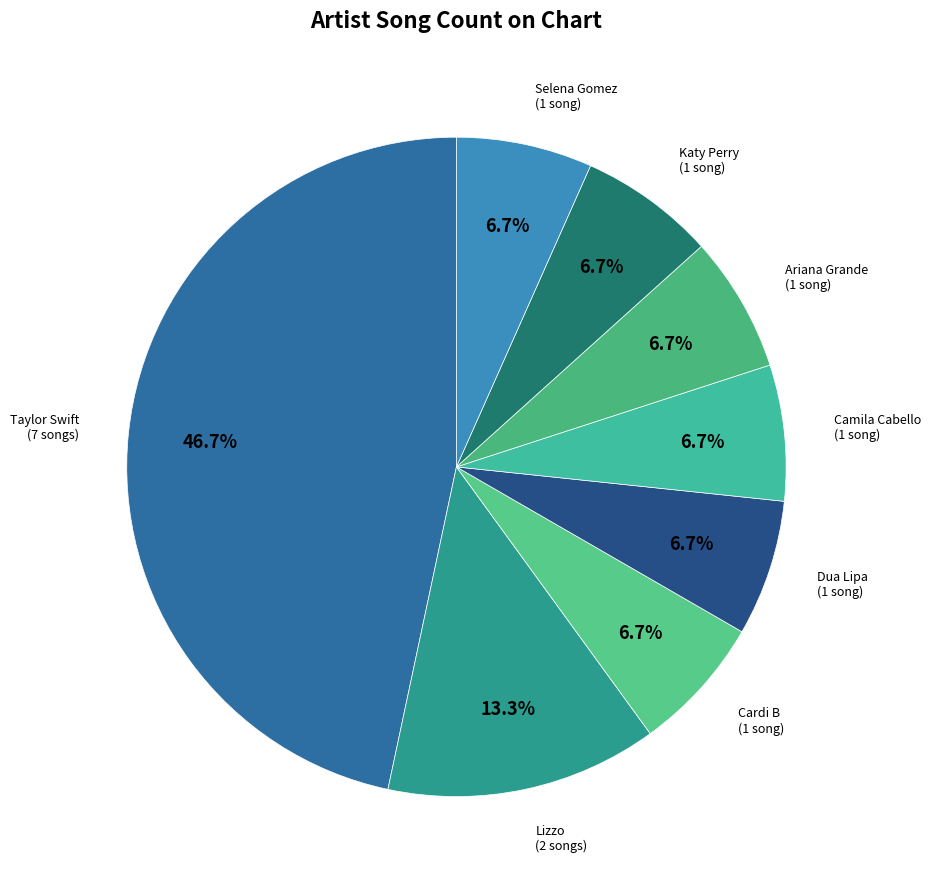

Rank the categories by value from lowest to highest.

Cardi B, Dua Lipa, Camila Cabello, Ariana Grande, Katy Perry, Selena Gomez, Lizzo, Taylor Swift